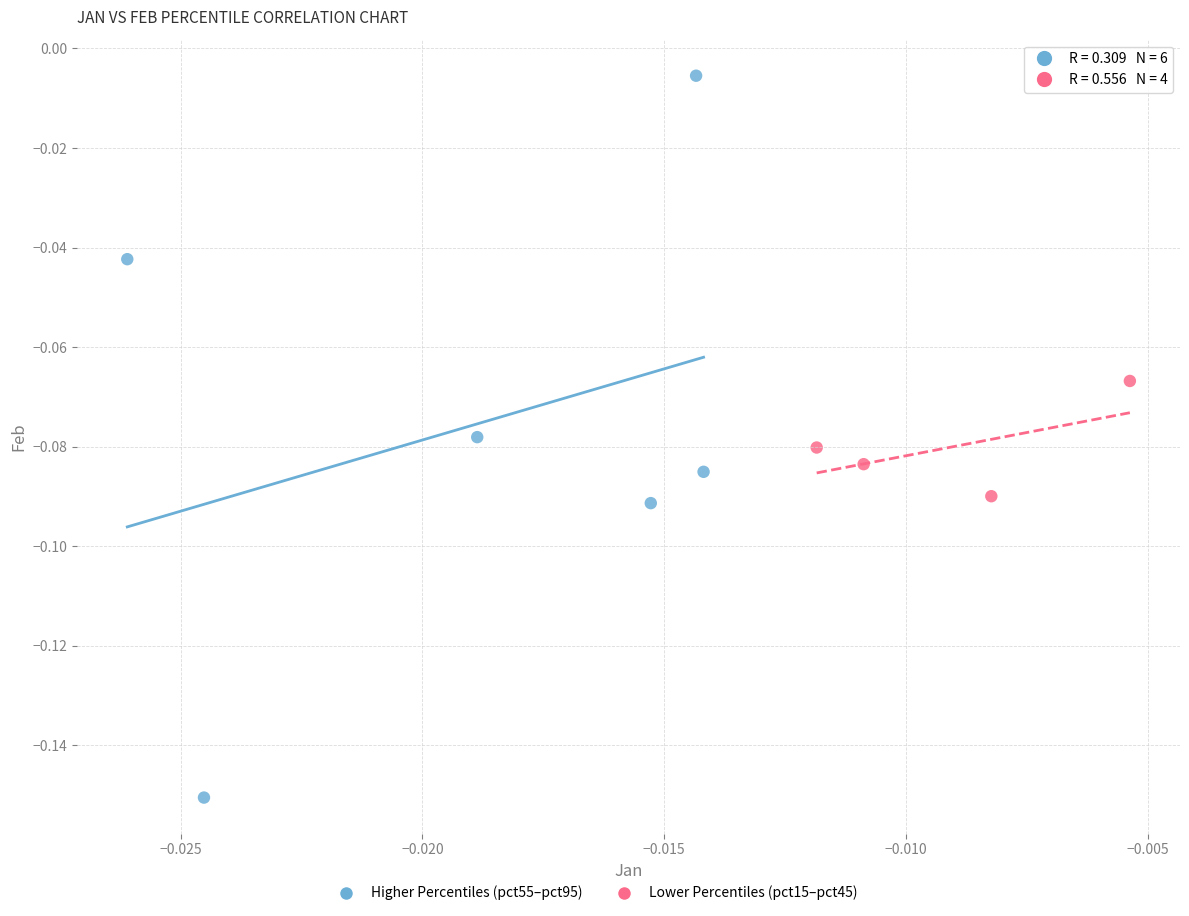

Which series has the widest spread of Y values?

Higher Percentiles (pct55–pct95)